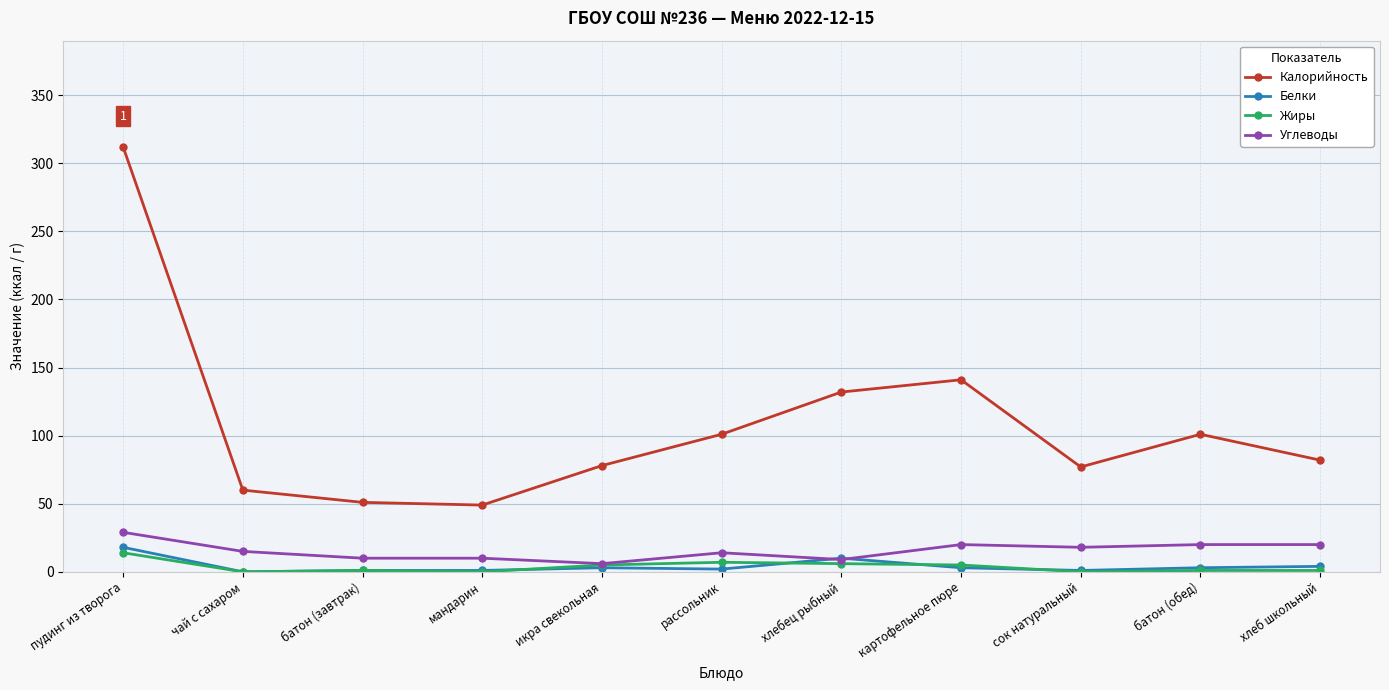

Which series has the largest total across all categories?

Калорийность